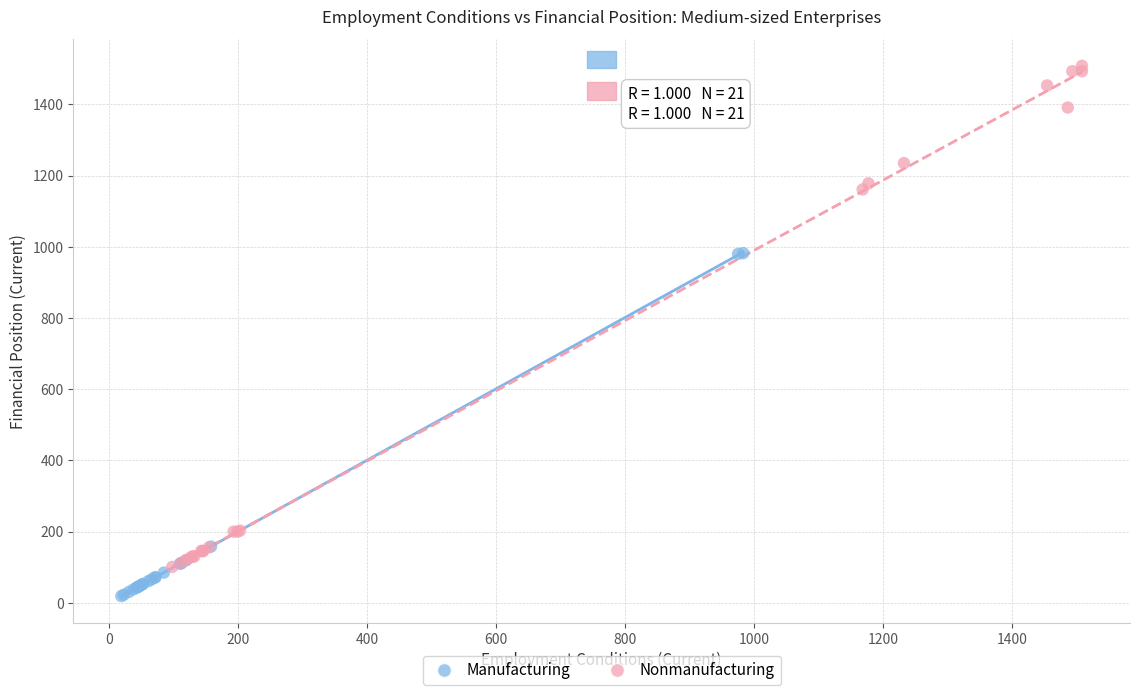

What are all the series names shown in the legend?

Manufacturing, Nonmanufacturing